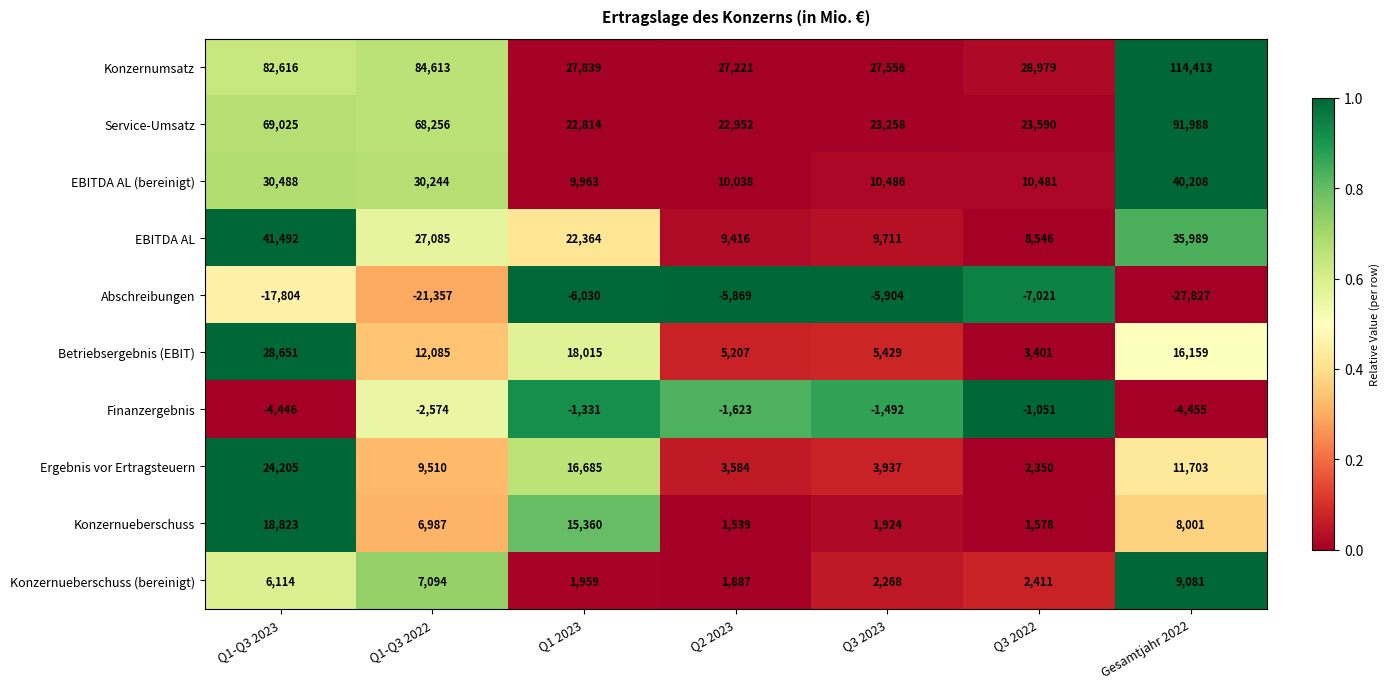

The EBITDA AL (bereinigt) series shows 9963 at Q1 2023. True or false?

True